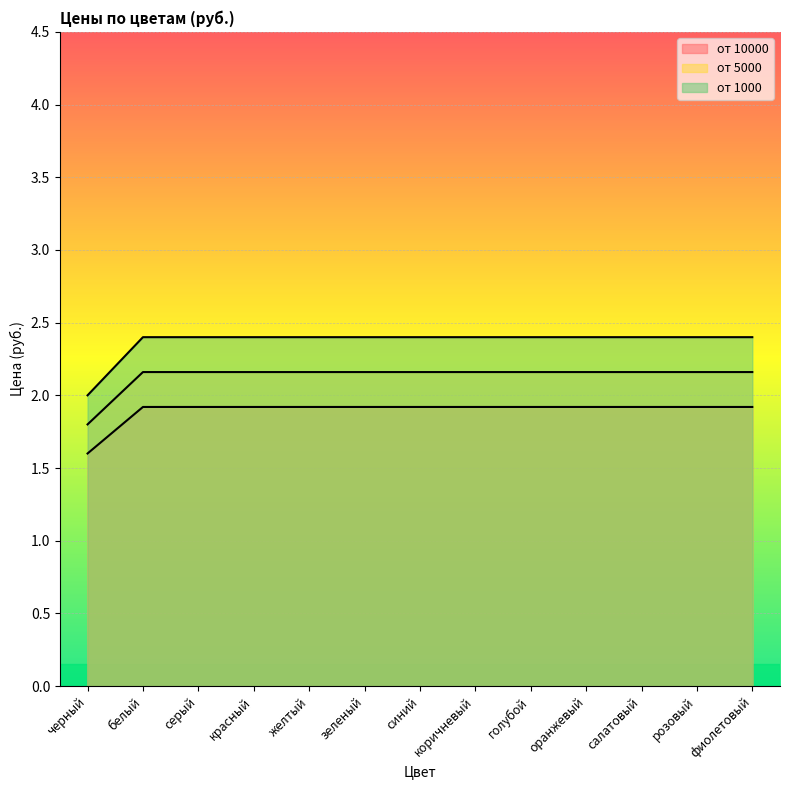

Count the number of data series in this chart.

3